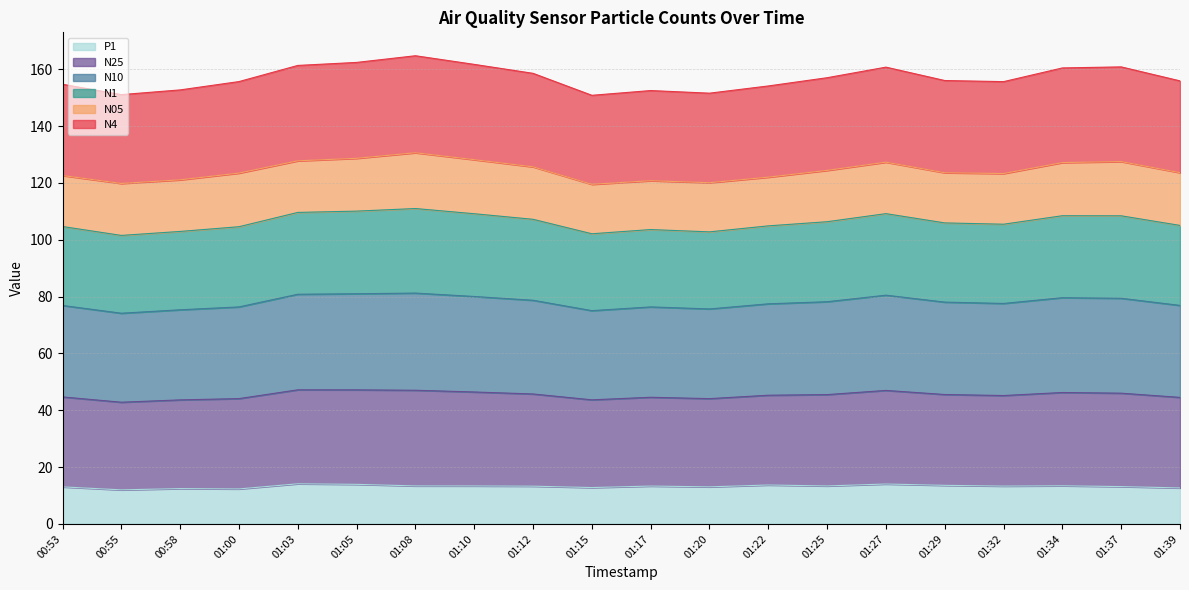

True or false: N4 has a value of 140.4 at 01:25.

False